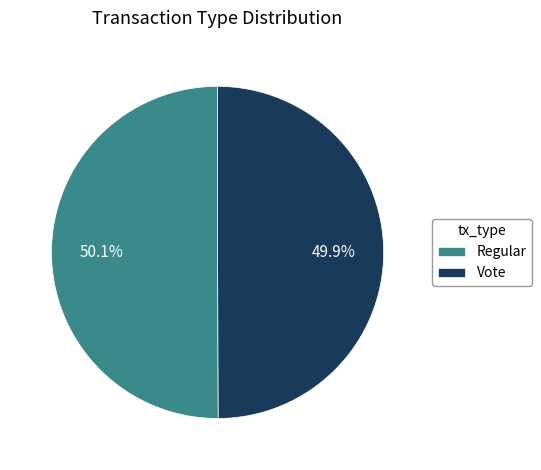

How many slices are in this pie chart?

2